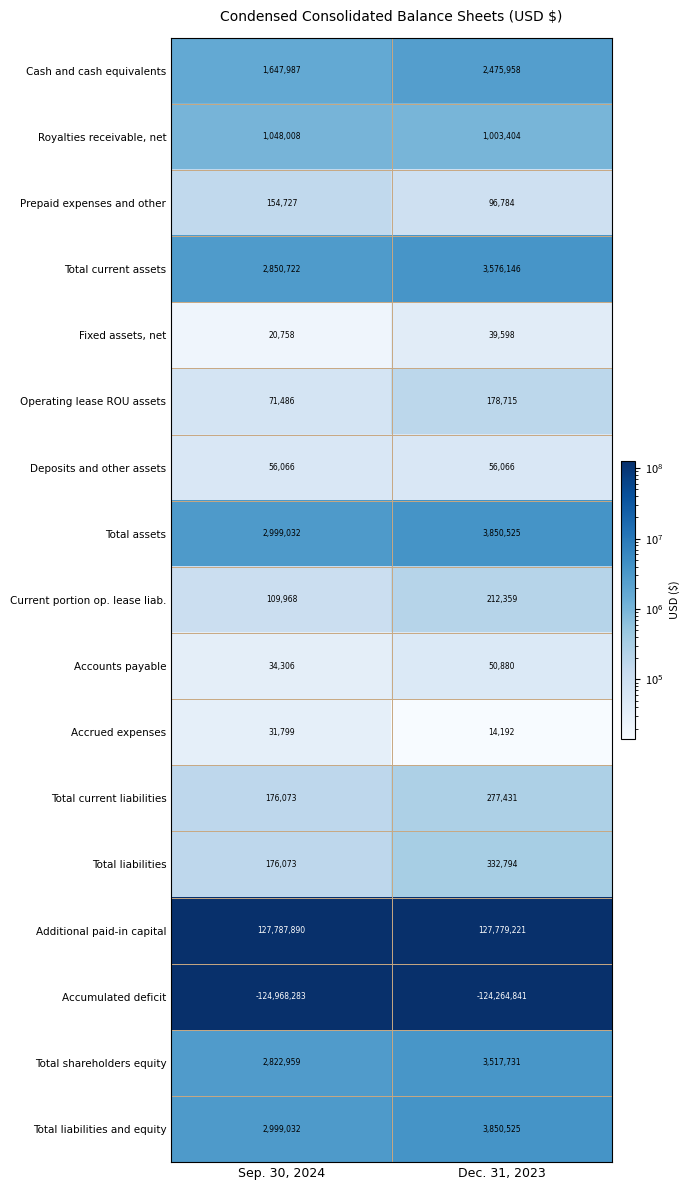

At which category does the chart reach its peak across all series?

Sep. 30, 2024